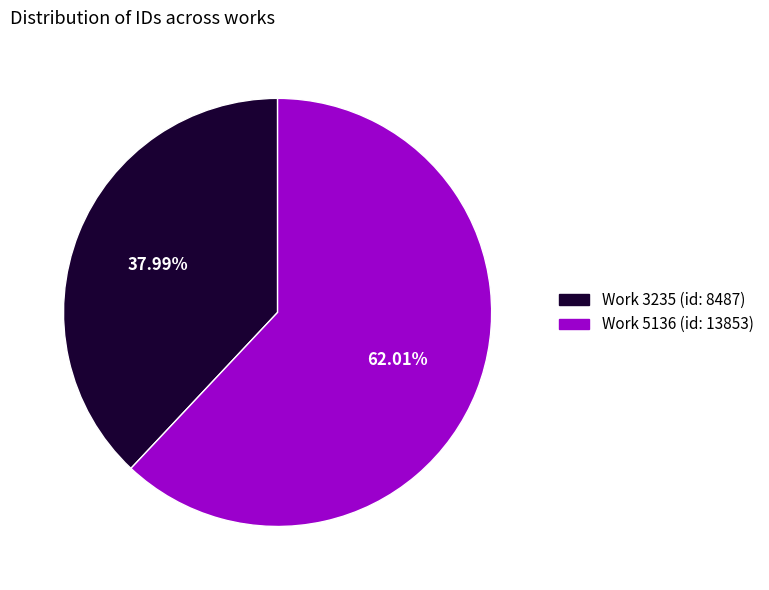

Is there any slice that represents more than half of the pie?

Yes